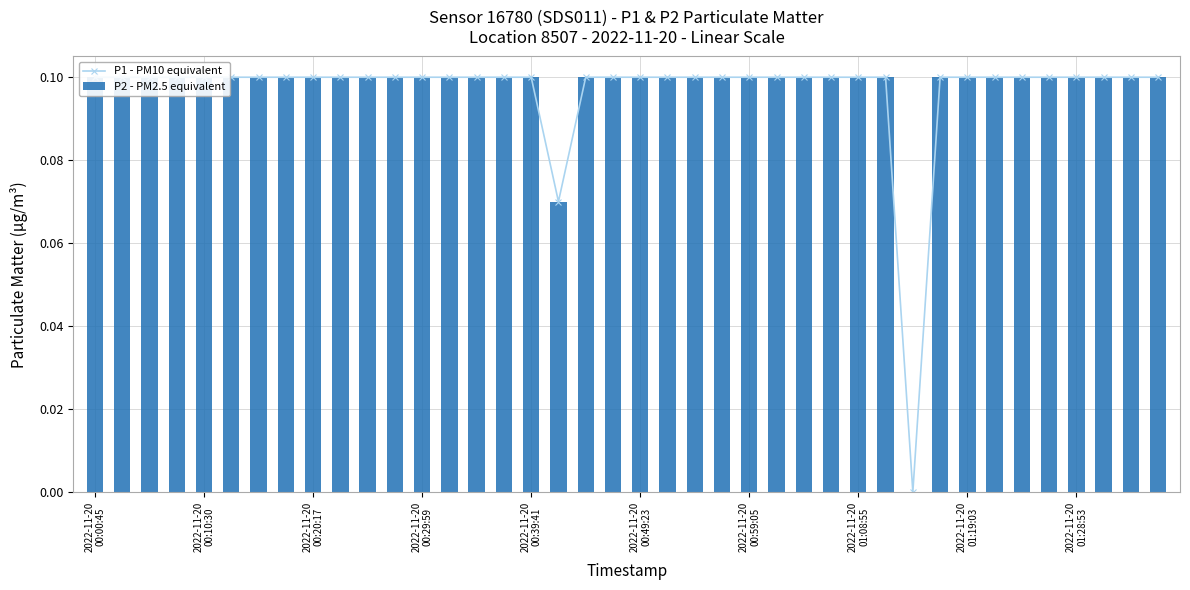

What is the sum of the P1 - PM10 equivalent values at 26 and 2022-11-20
01:08:55?

0.2